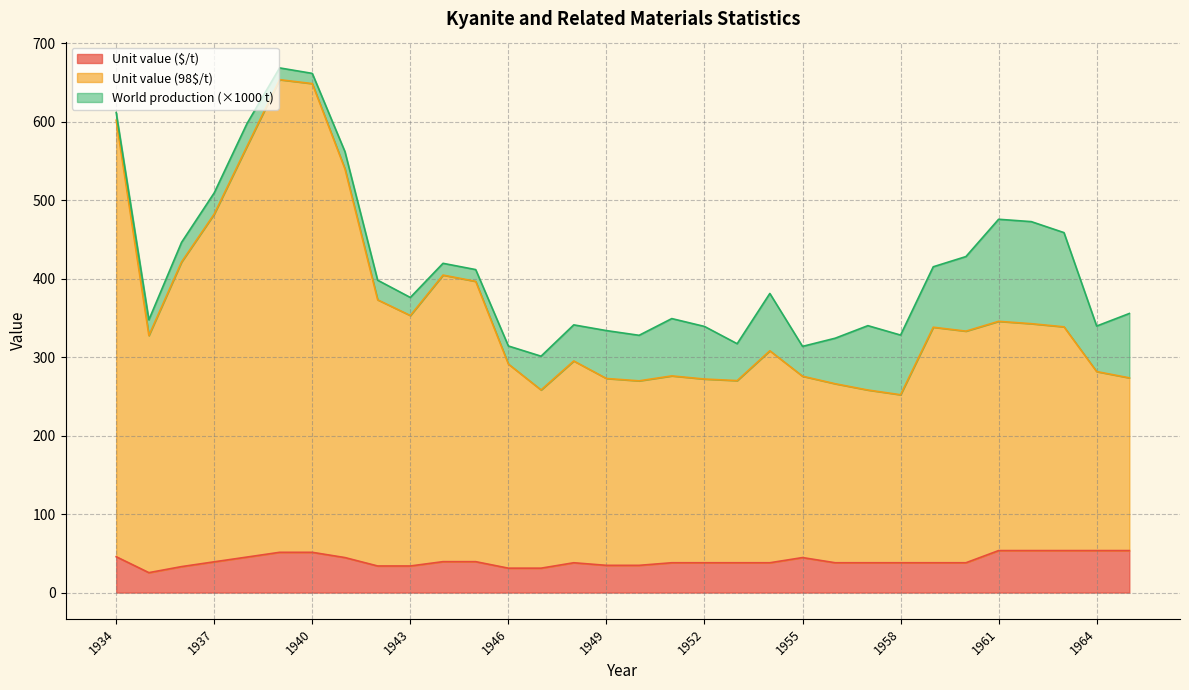

True or false: Unit value ($/t) has a value of 64.3 at 1948.

False